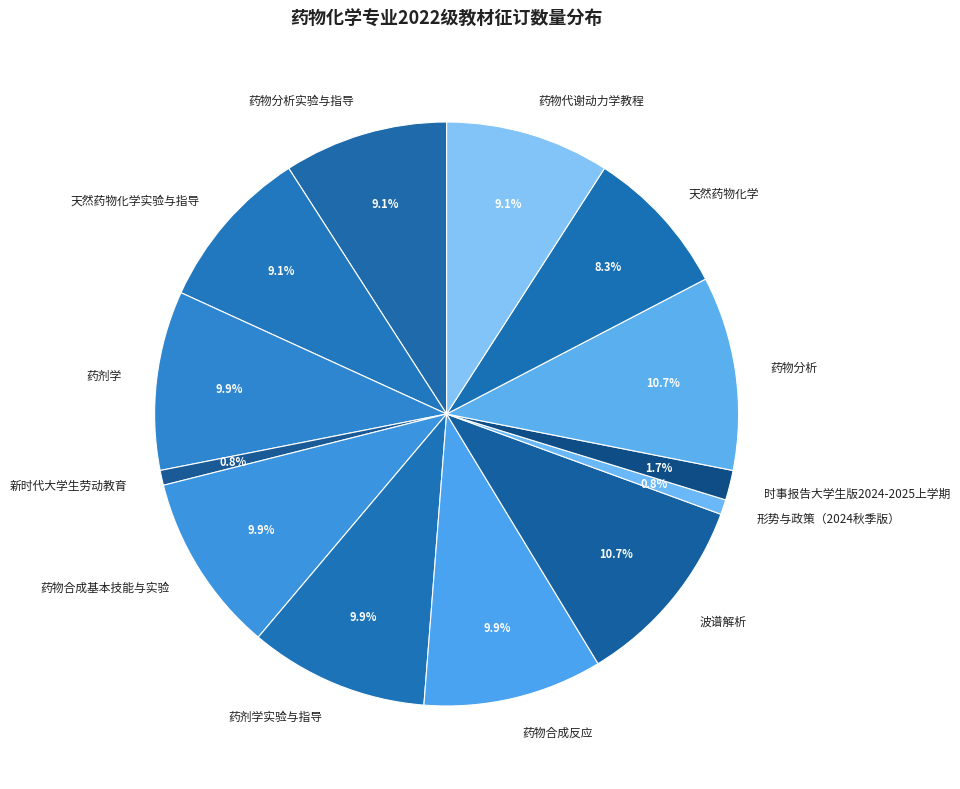

Between 天然药物化学实验与指导 and 时事报告大学生版2024-2025上学期, which is larger?

天然药物化学实验与指导